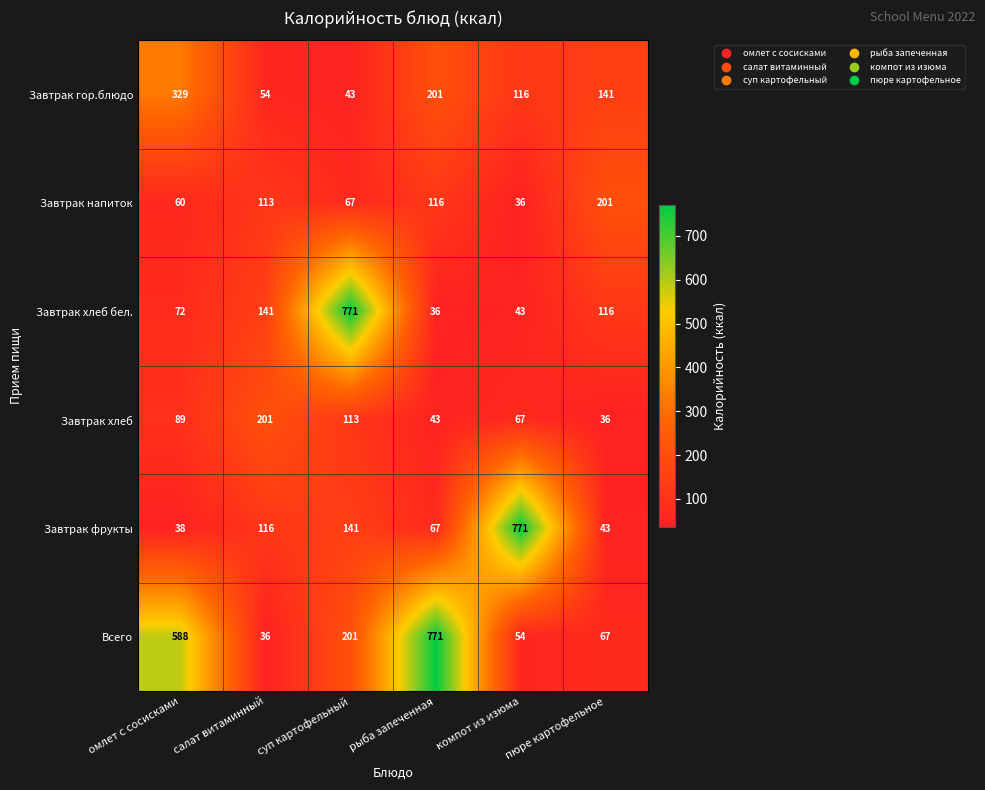

What is the difference between the highest and lowest values at пюре картофельное?

165